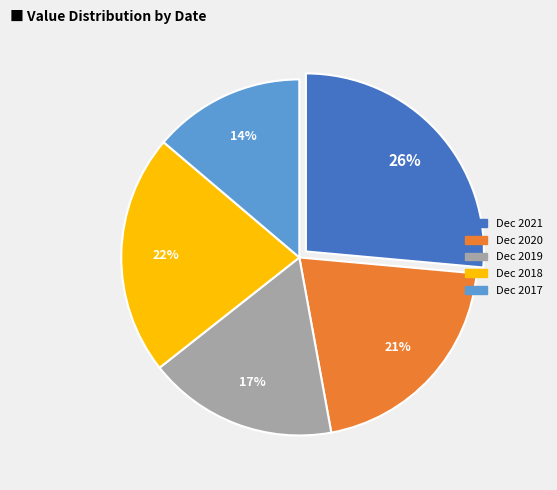

The Dec 2017 slice represents 14% of the pie. True or false?

True